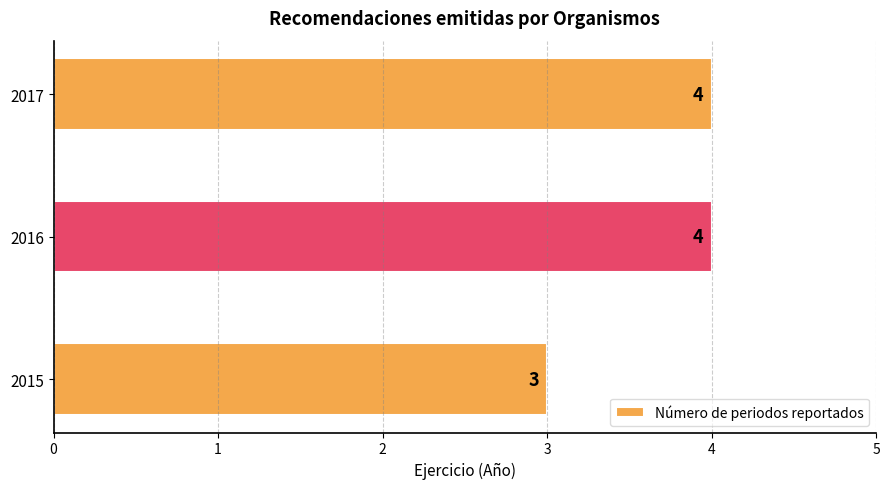

What value does the data have at 2016?

4